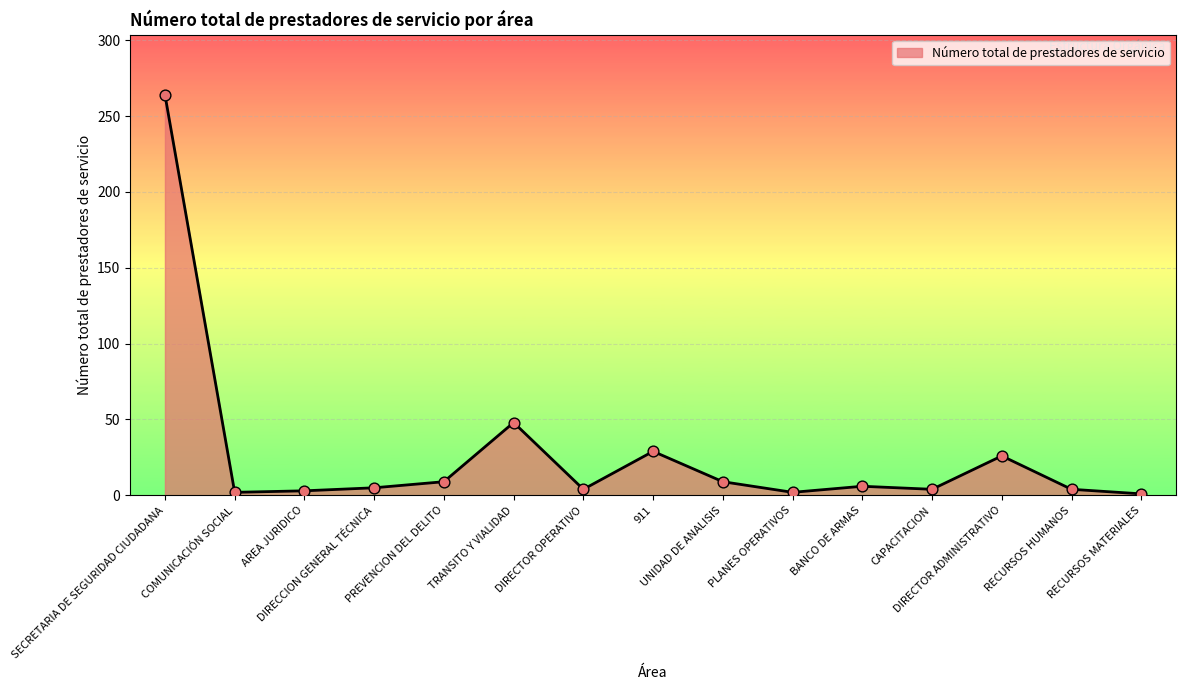

What is the ratio of the value at RECURSOS MATERIALES to the value at PREVENCION DEL DELITO?

0.1